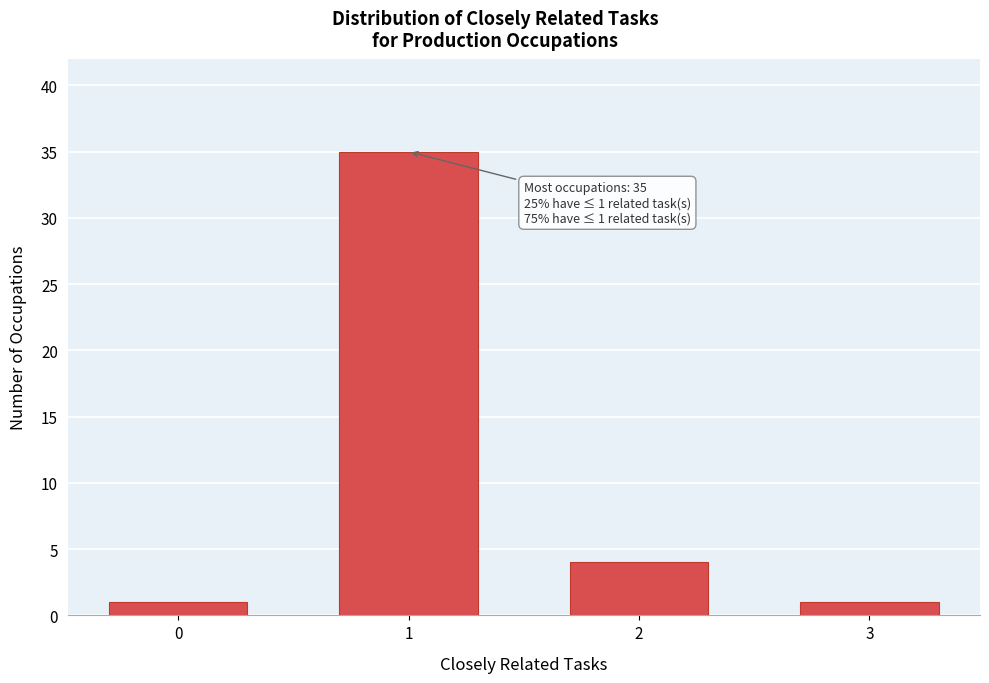

Reading left to right, list all the values displayed in this chart.

1	35	4	1